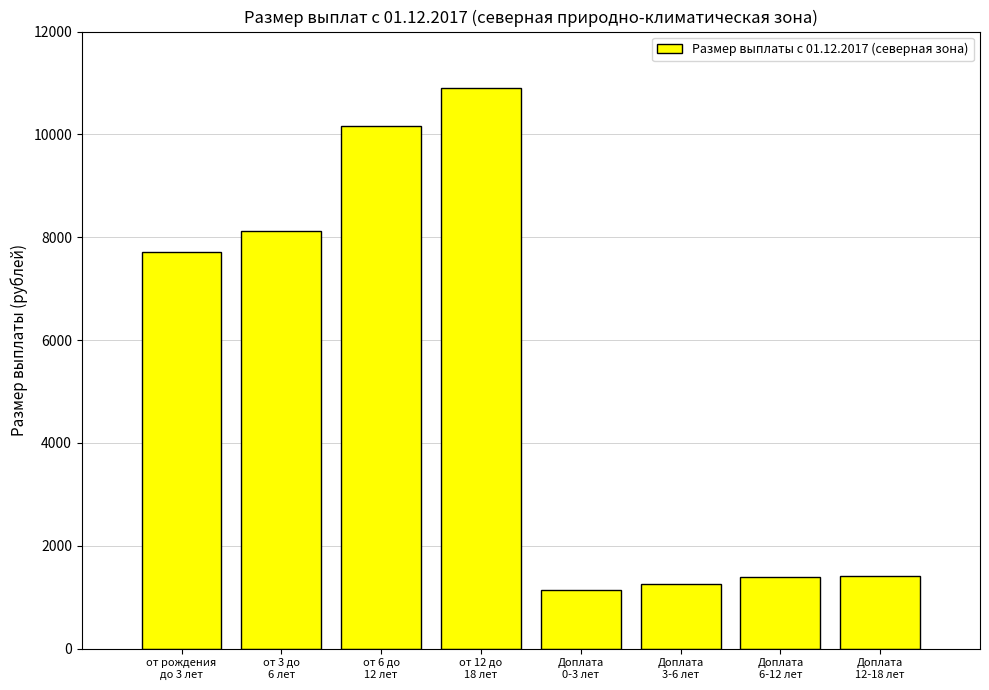

What is the maximum value shown in the chart?

10899.3